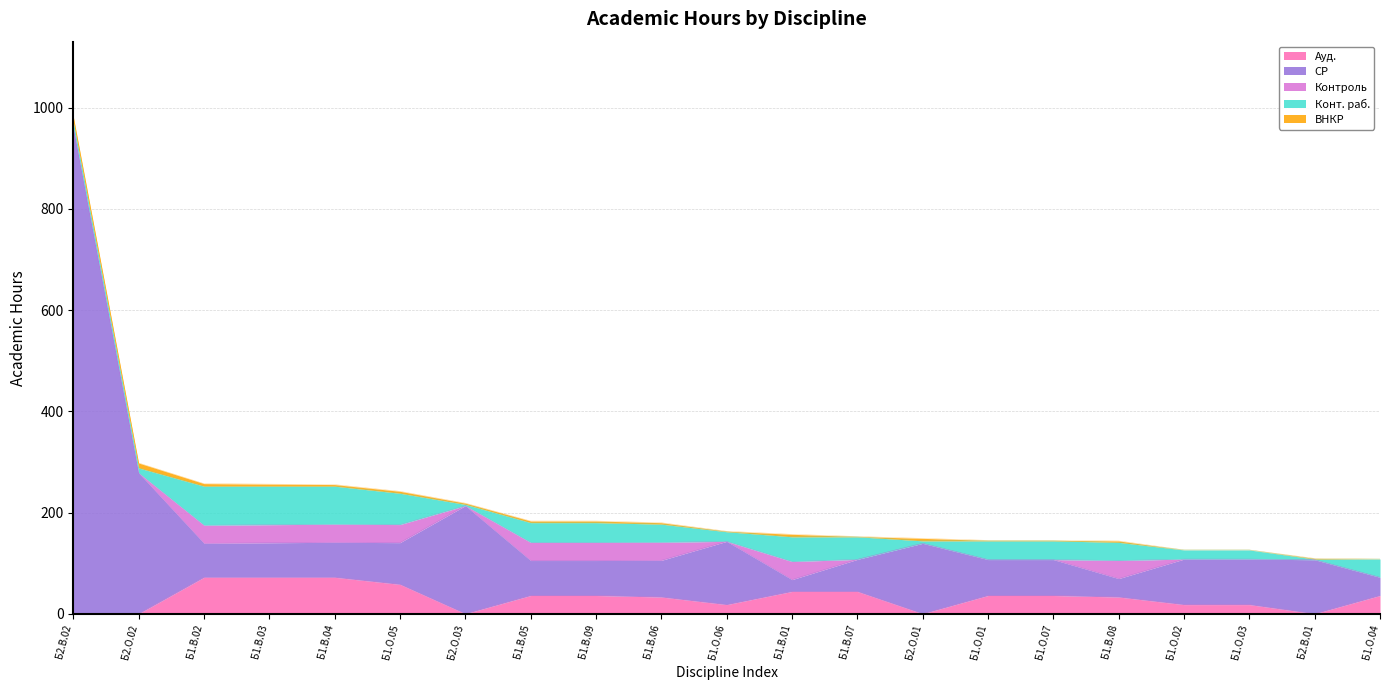

How many times do Контроль and Ауд. cross each other?

4